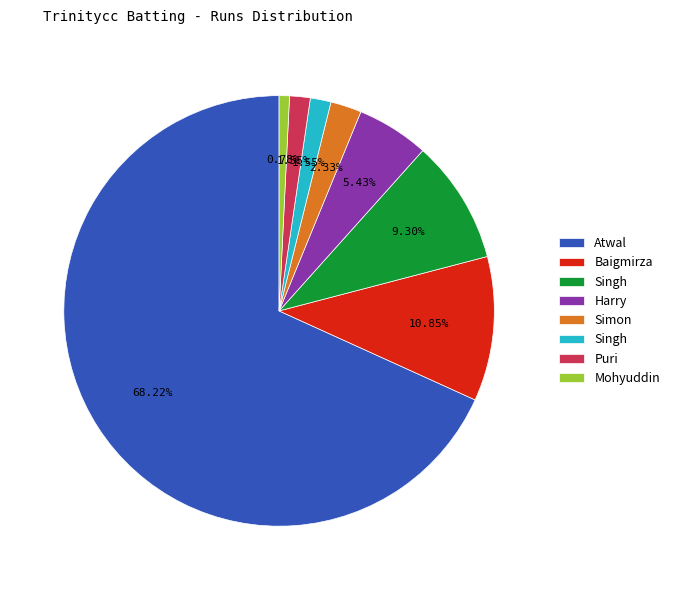

Does any single category account for the majority?

Yes